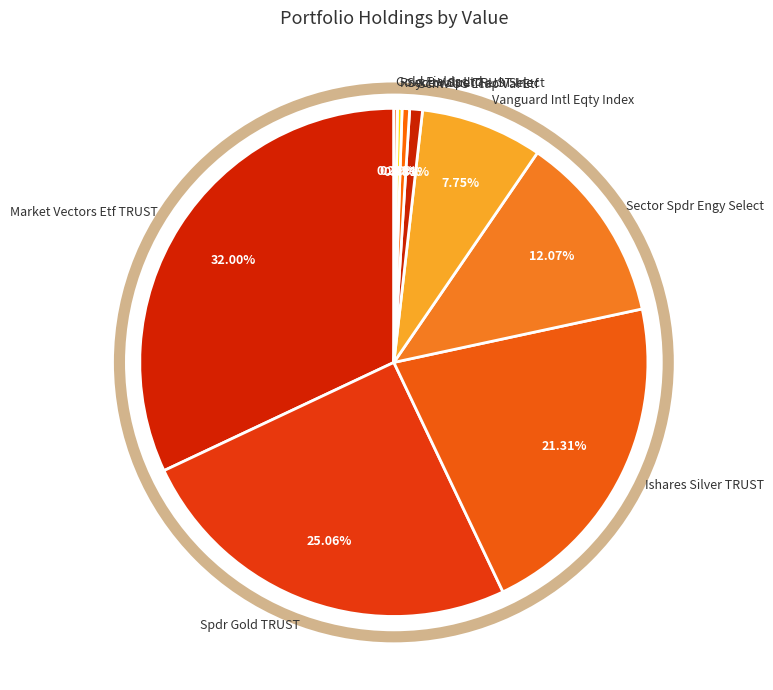

True or false: Market Vectors Etf TRUST accounts for 40% of the total.

False